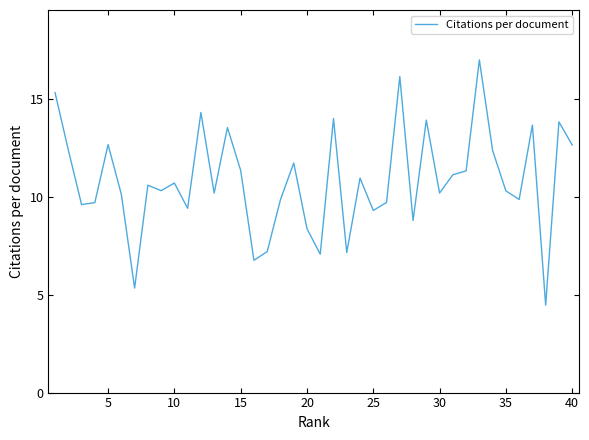

What is the smallest value displayed?

4.5